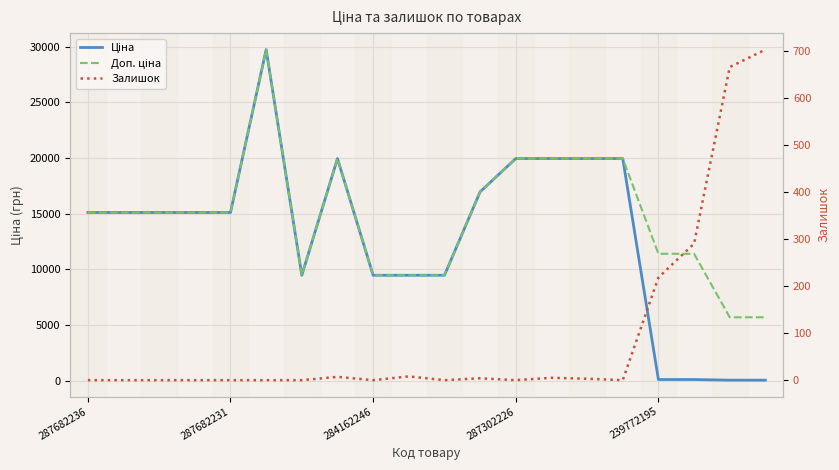

Which series has the largest total across all categories?

Доп. ціна